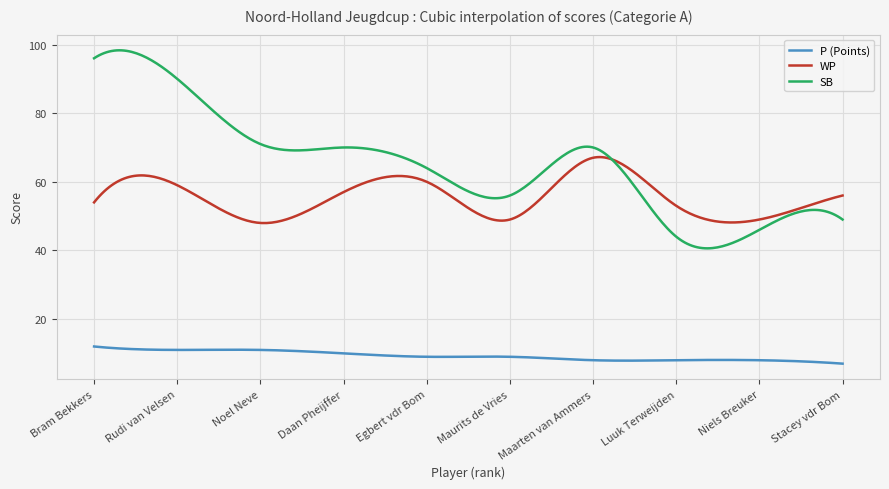

Rank the series by their average value, from highest to lowest.

SB, WP, P (Points)